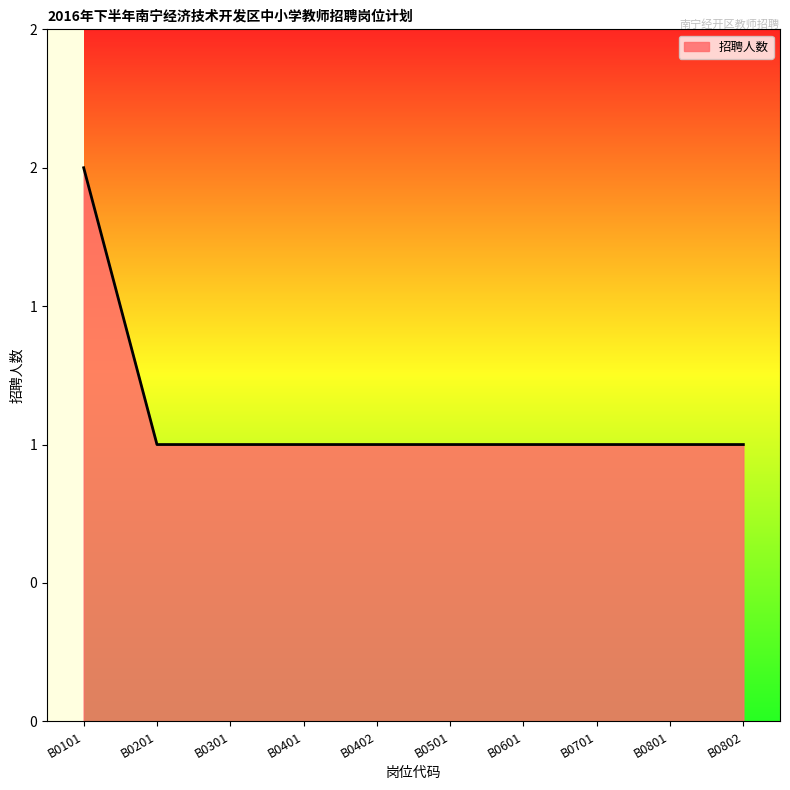

What is the difference between the maximum and minimum values?

1